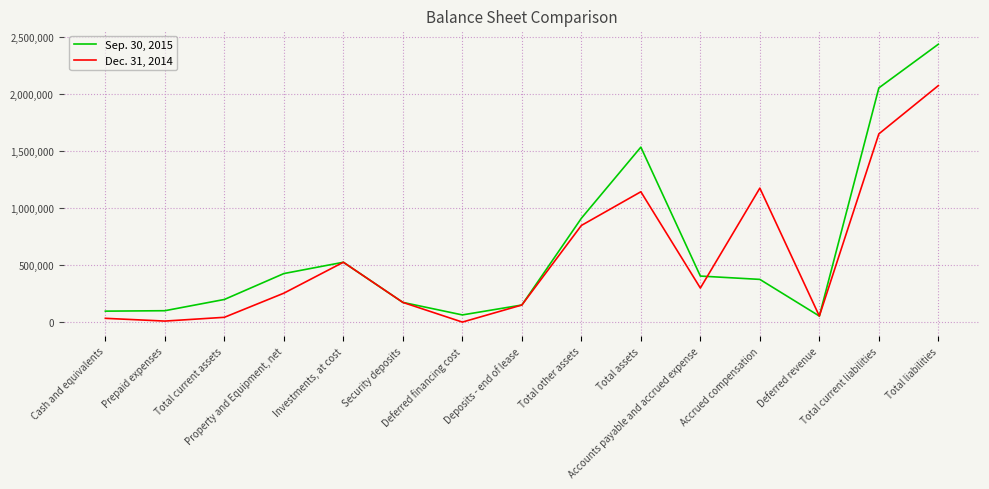

What is the maximum value shown in the chart?

2440205